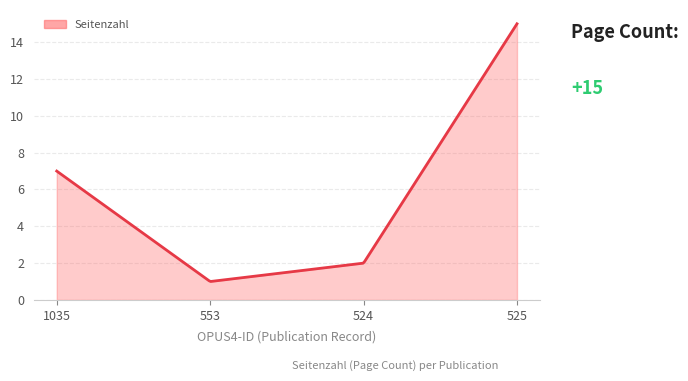

What is the difference between the maximum and minimum values?

14.0